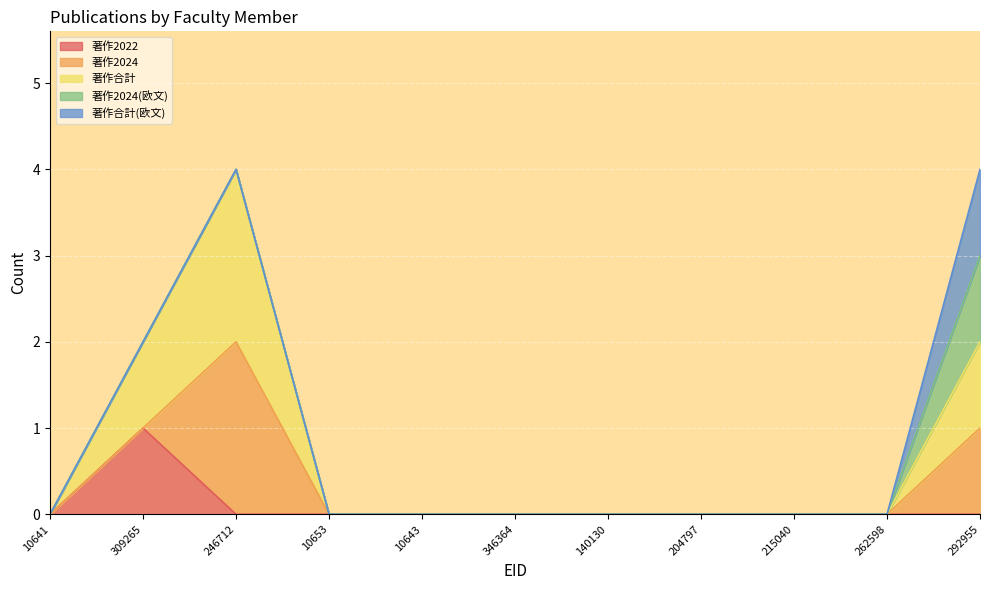

What are all the series names shown in the legend?

著作2022, 著作2024, 著作合計, 著作2024(欧文), 著作合計(欧文)